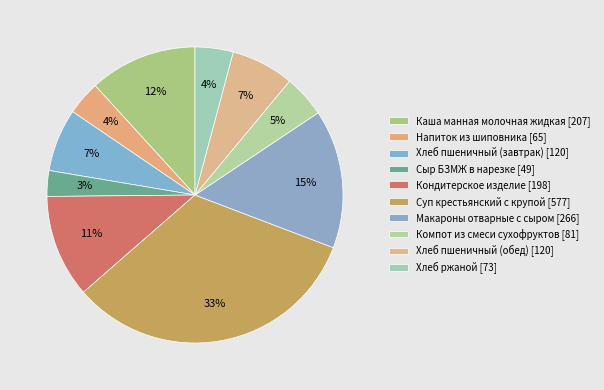

What is the change in value from Напиток из шиповника to Макароны отварные с сыром?

+201.5